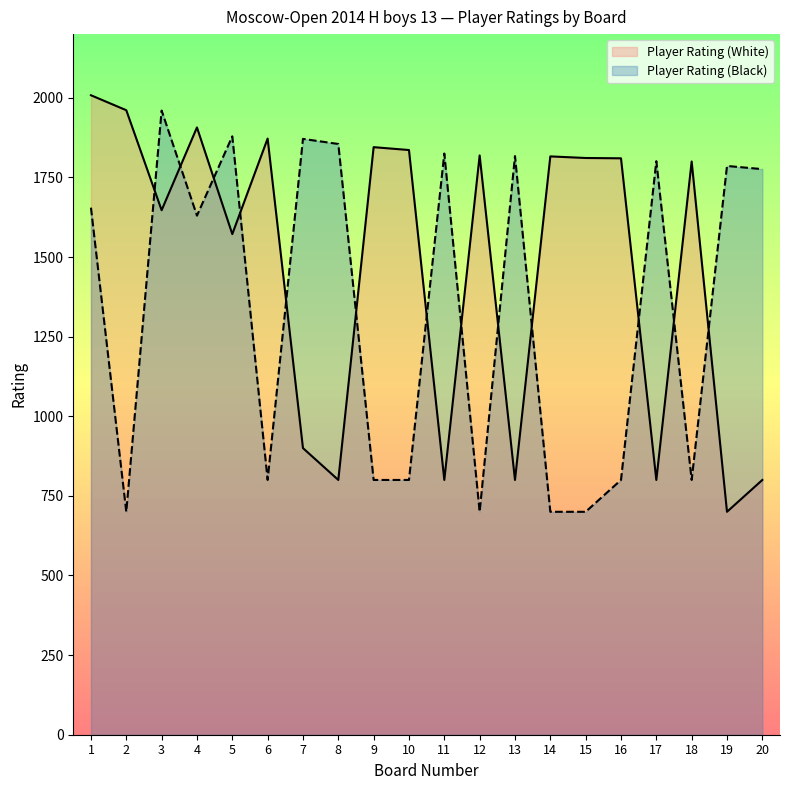

How many lines are shown in the chart?

2